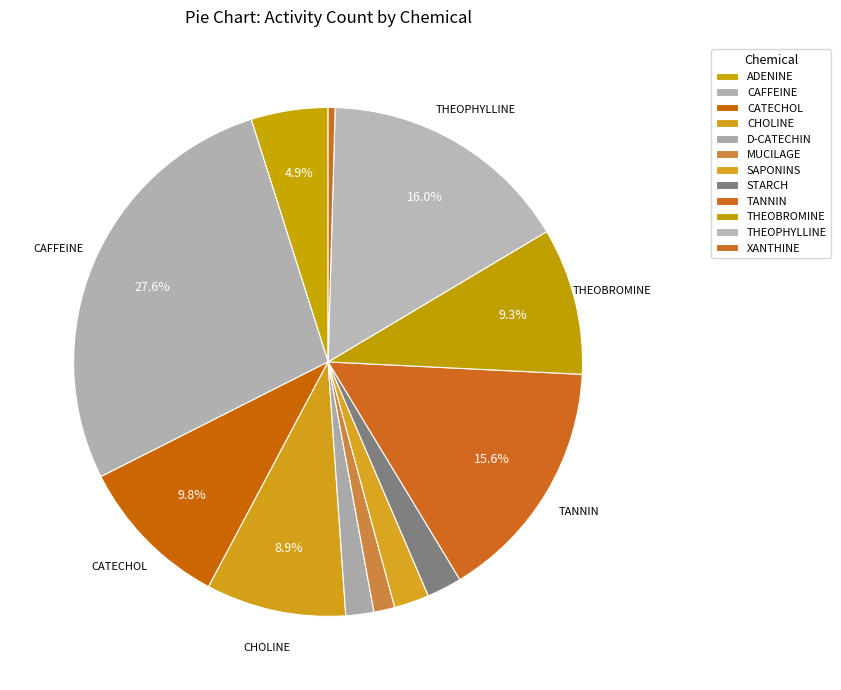

How many segments does this pie chart have?

12